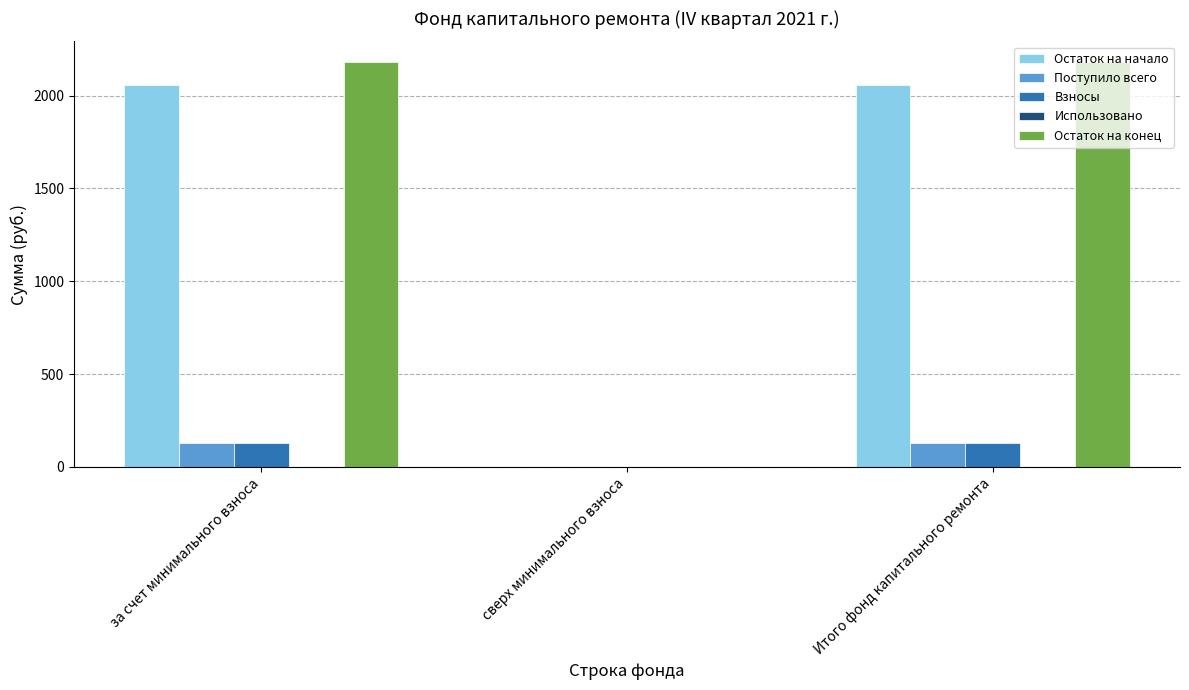

What is the sum of all Остаток на конец values?

4366.7